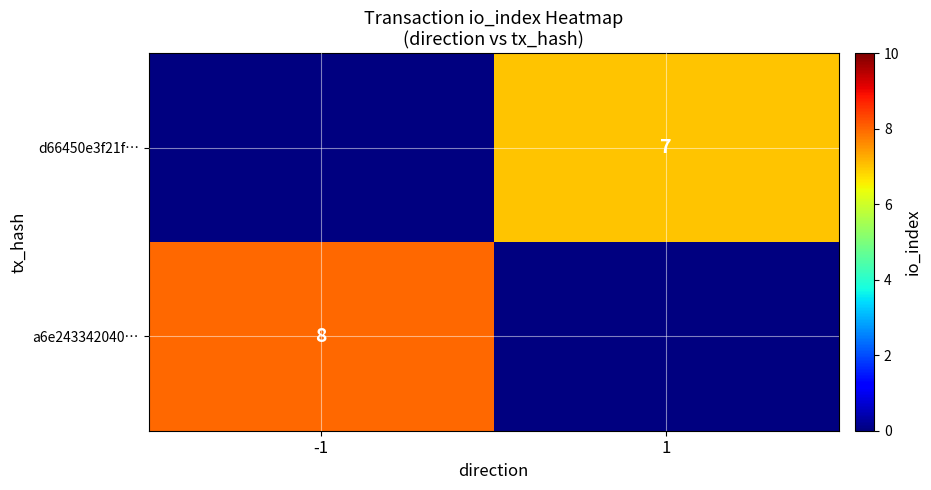

Is it true that a6e243342040… equals 3 at -1?

False